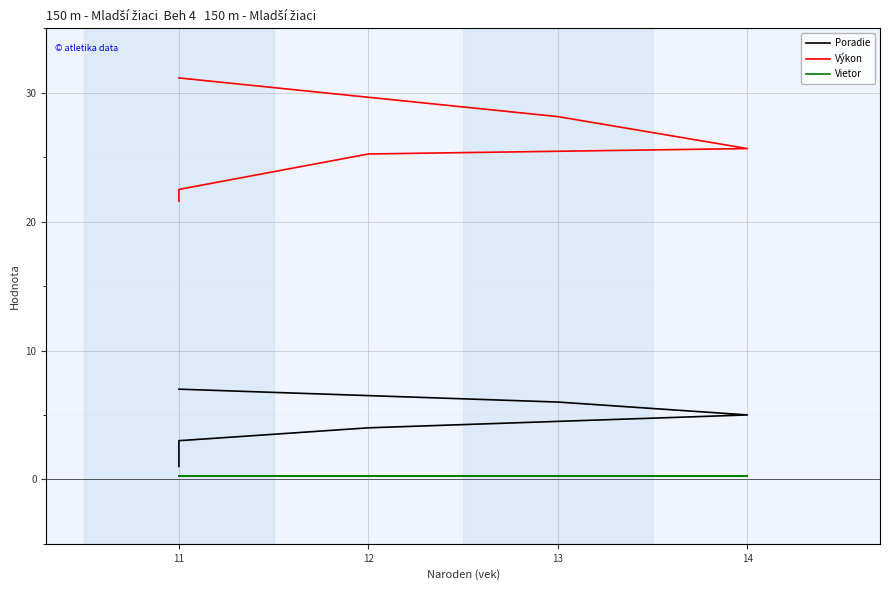

Reading left to right, extract all data points from this chart.

Poradie: 1.0	2.0	3.0	4.0	5.0	6.0	7.0
Výkon: 21.6	22.1	22.5	25.2	25.7	28.1	31.1
Vietor: 0.3	0.3	0.3	0.3	0.3	0.3	0.3